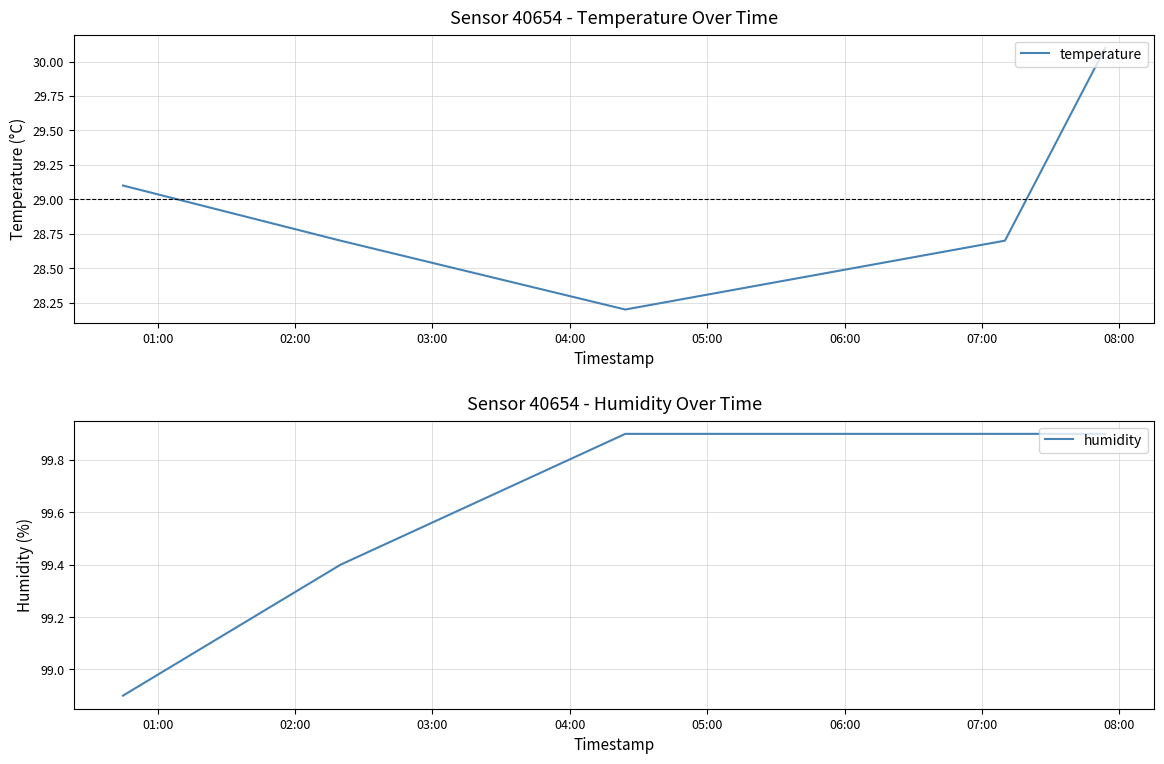

What is the lowest value of the temperature series?

28.2